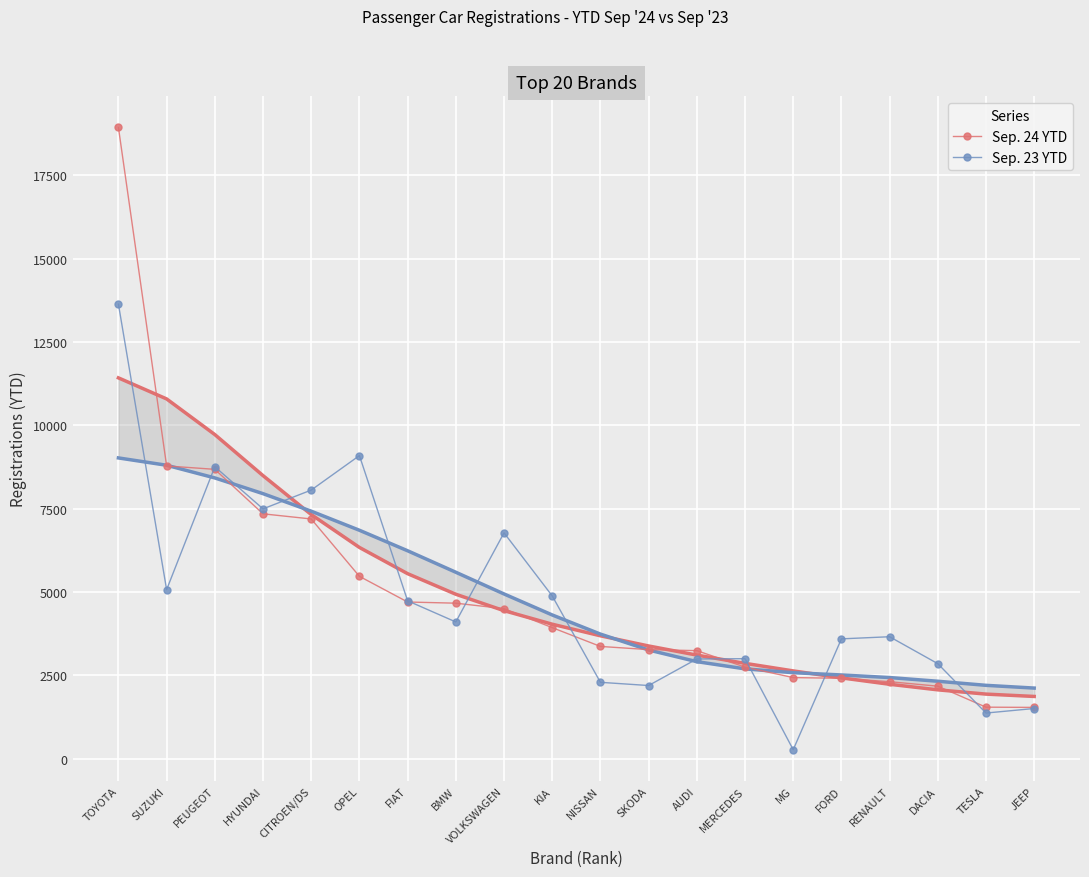

How many times do Sep. 23 YTD and Sep. 24 YTD cross each other?

8